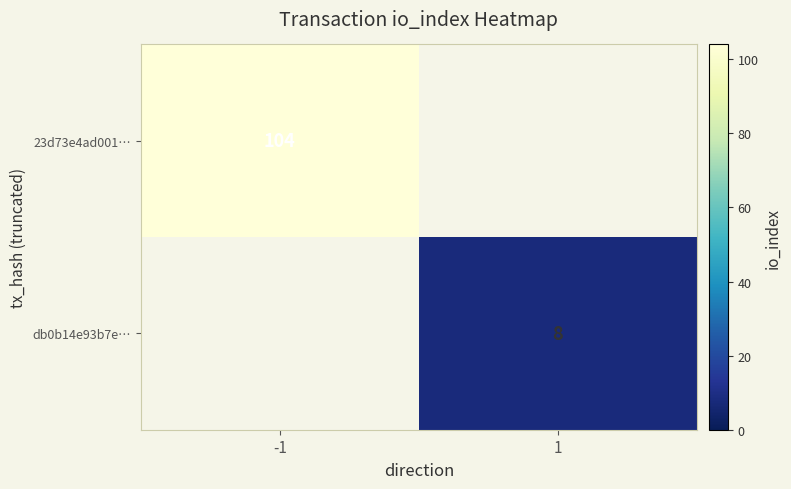

Count the number of data series in this chart.

2